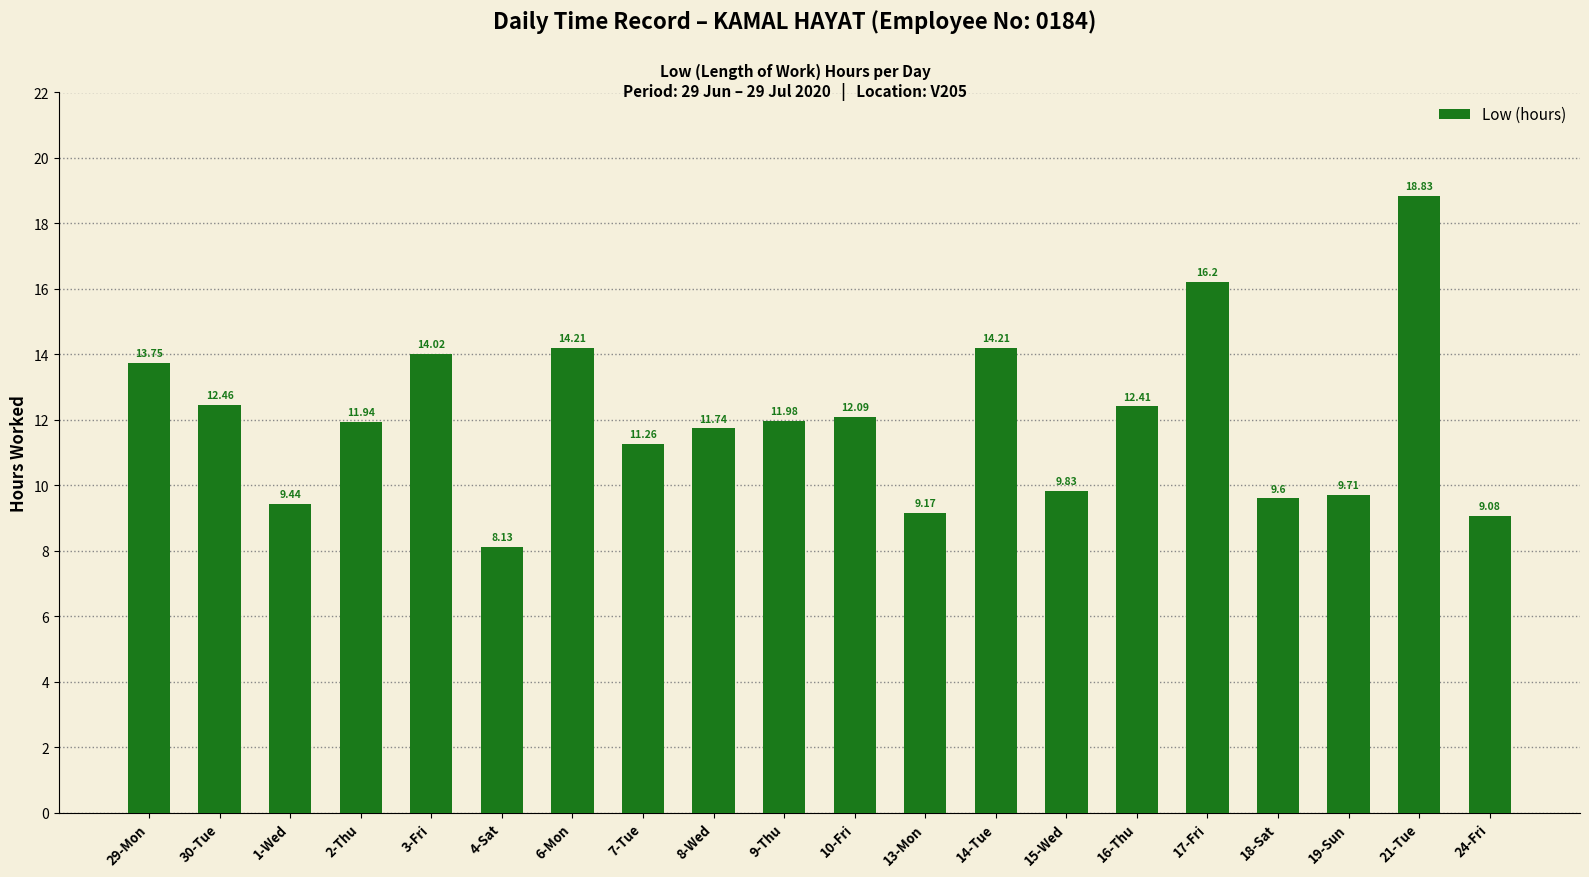

What is the difference between the values at 10-Fri and 4-Sat?

4.0